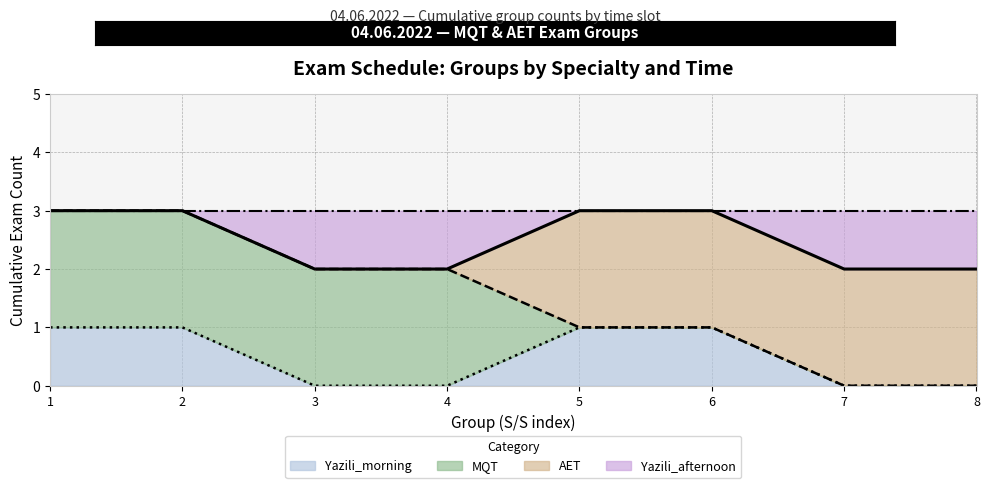

What is the total value across all series at 6?

3